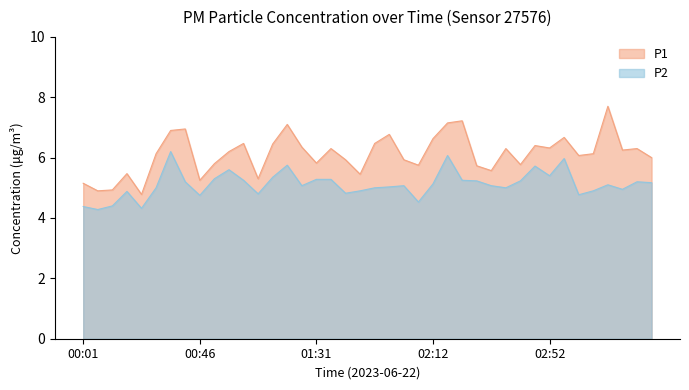

Reading left to right, what are all the values shown in this chart?

P1: 5.2	4.9	4.9	5.5	4.8	6.1	6.9	7.0	5.2	5.8	6.2	6.5	5.3	6.5	7.1	6.3	5.8	6.3	5.9	5.5	6.5	6.8	5.9	5.8	6.6	7.2	7.2	5.7	5.6	6.3	5.8	6.4	6.3	6.7	6.1	6.1	7.7	6.2	6.3	6.0
P2: 4.4	4.3	4.4	4.9	4.3	5.0	6.2	5.2	4.8	5.3	5.6	5.2	4.8	5.3	5.8	5.1	5.3	5.3	4.8	4.9	5.0	5.0	5.1	4.5	5.1	6.1	5.2	5.2	5.1	5.0	5.2	5.7	5.4	6.0	4.8	4.9	5.1	5.0	5.2	5.2